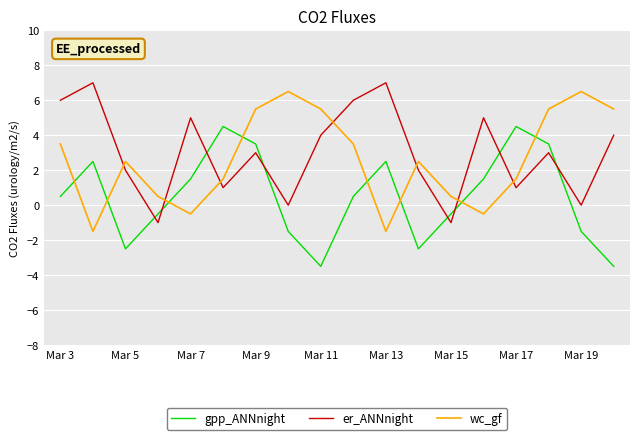

What is the lowest value of the er_ANNnight series?

-1.0